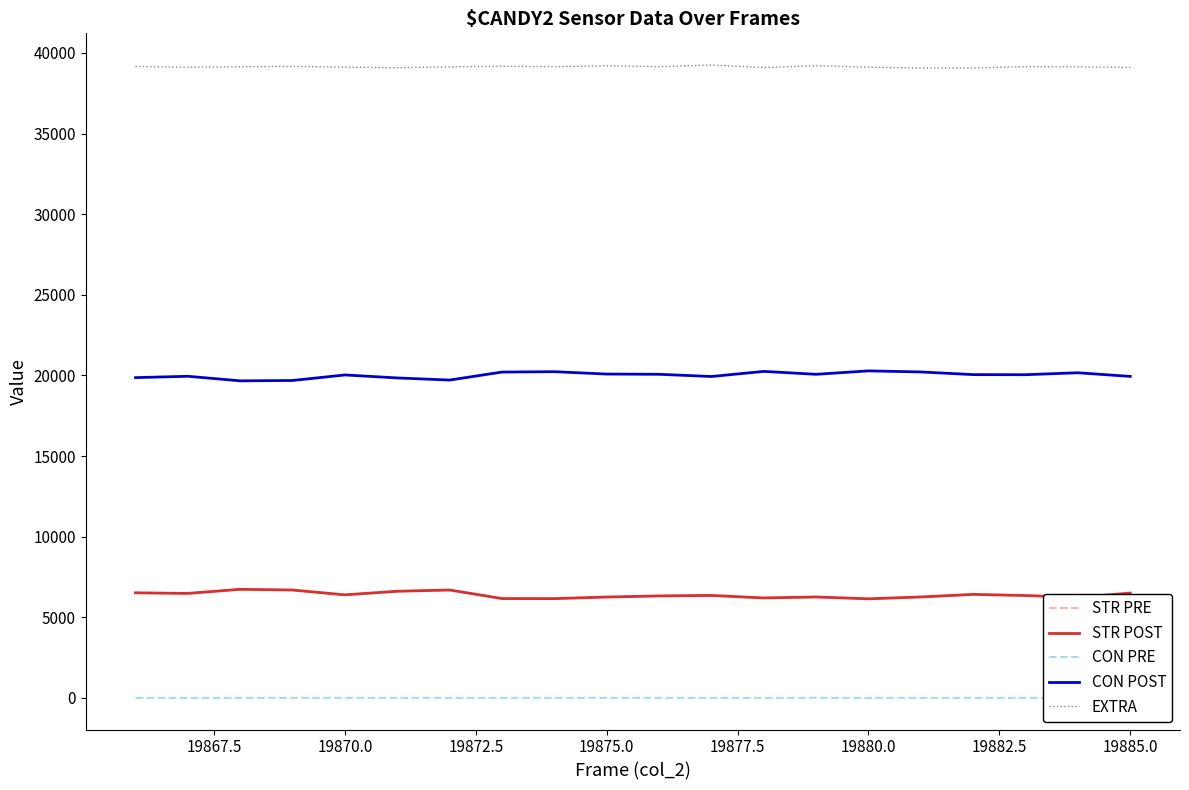

True or false: STR PRE and CON POST cross at least once.

False